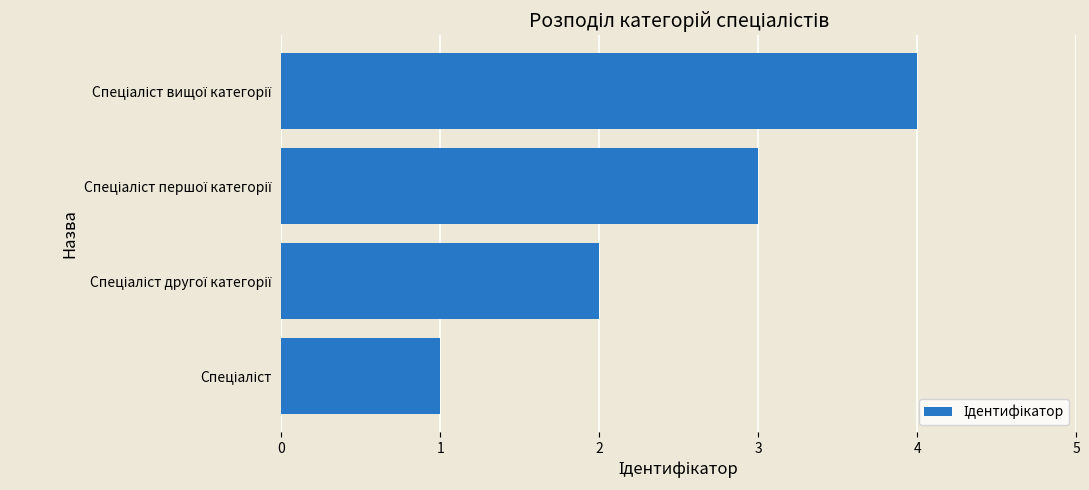

How many values are below 3?

2